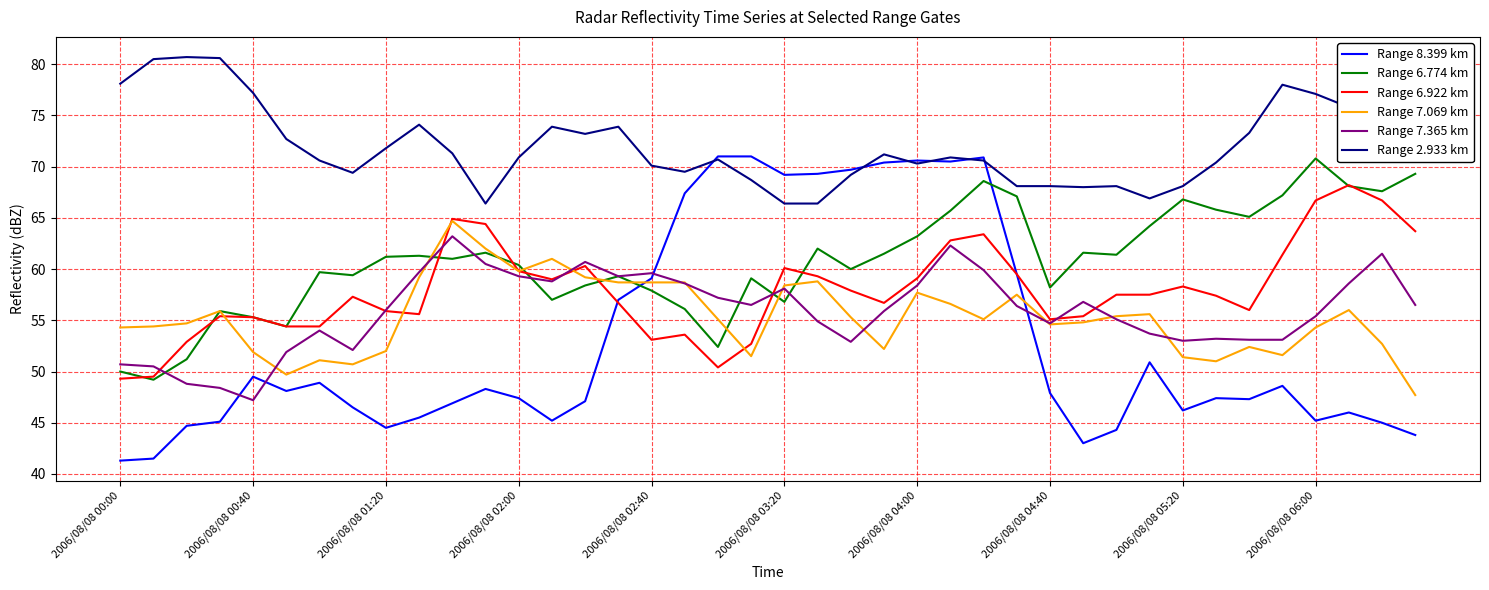

True or false: Range 2.933 km and Range 7.365 km cross at least once.

False